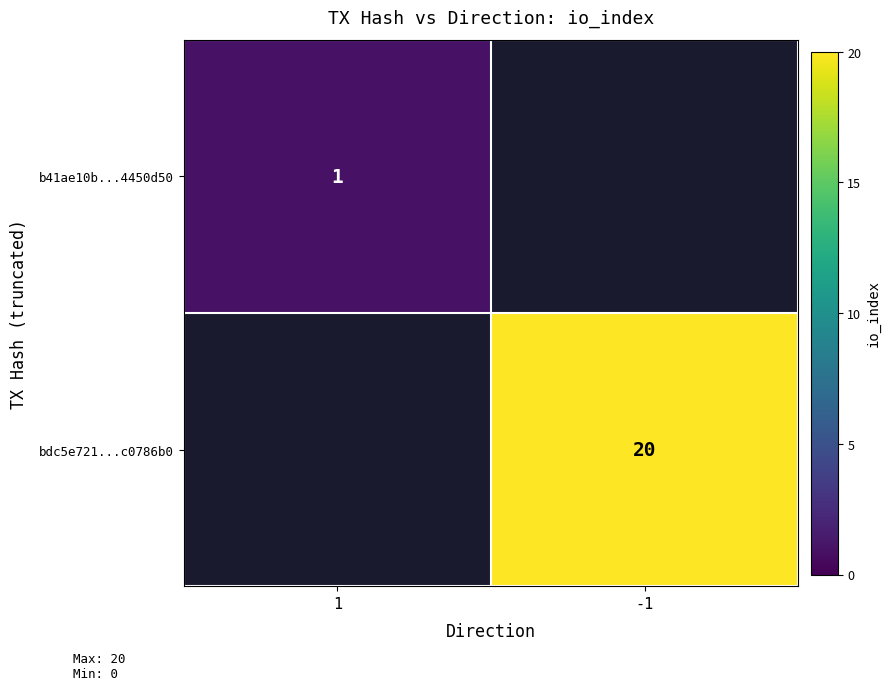

Which label corresponds to the largest value in the chart?

-1